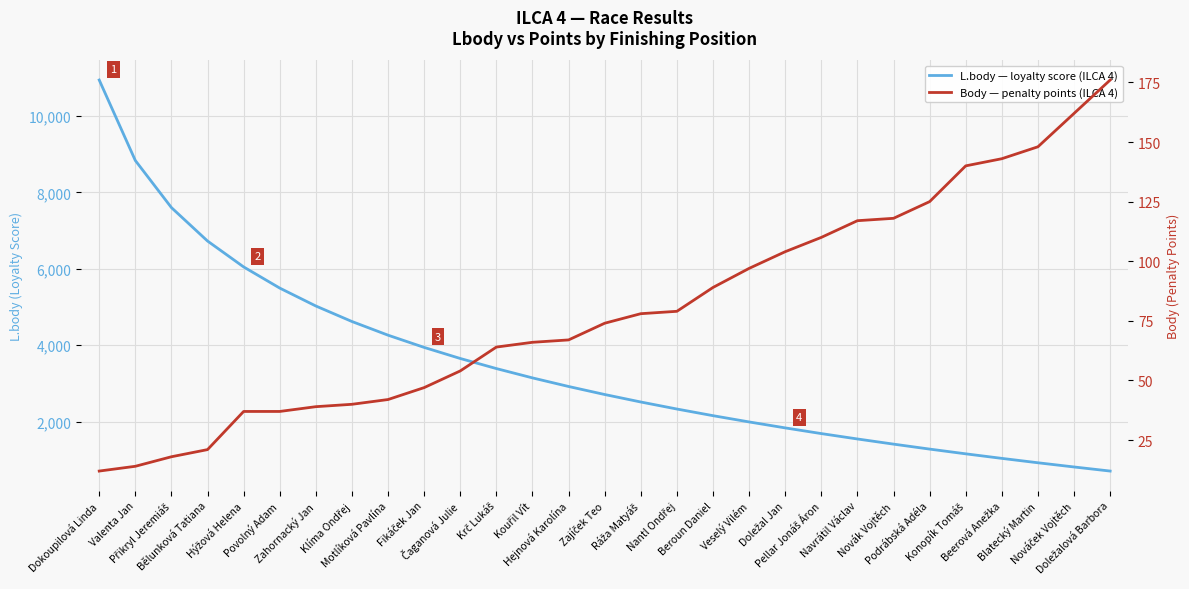

What is the label of the 5th point from the left?

Hýžová Helena